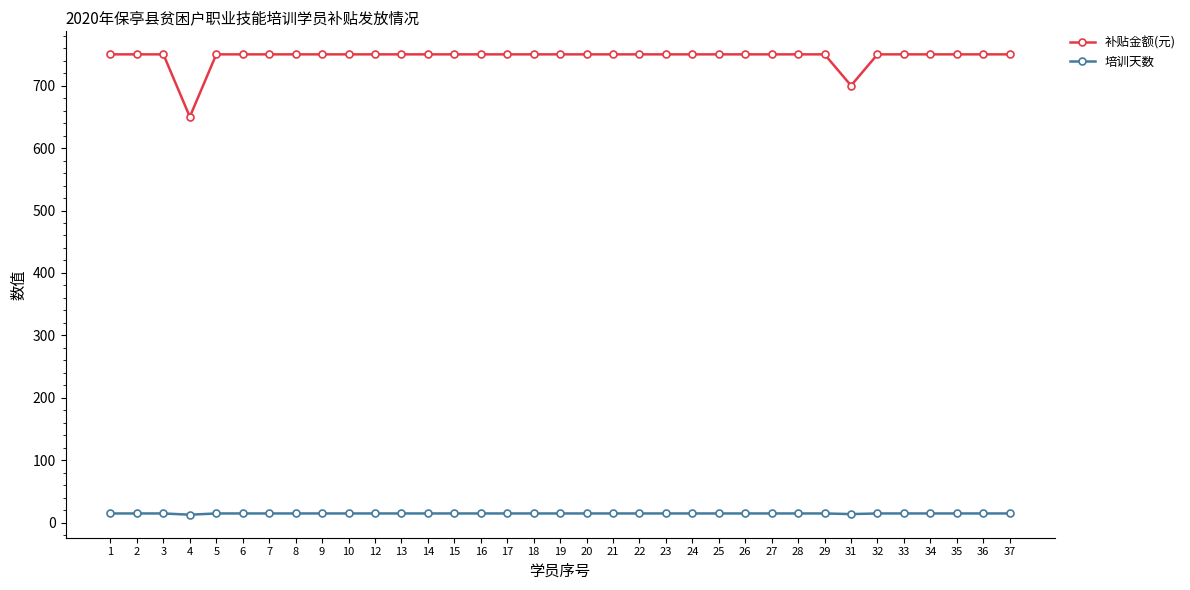

What is the total value across all series at 26?

765